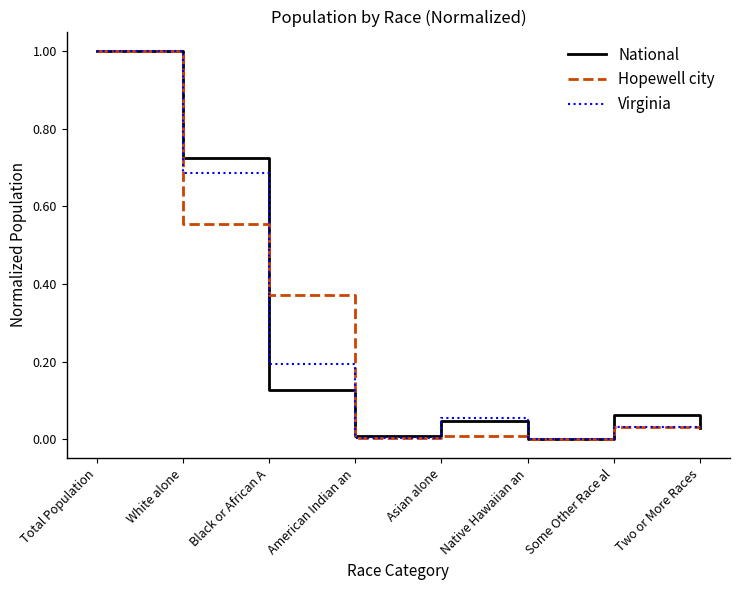

What position from the right is Black or African A?

6